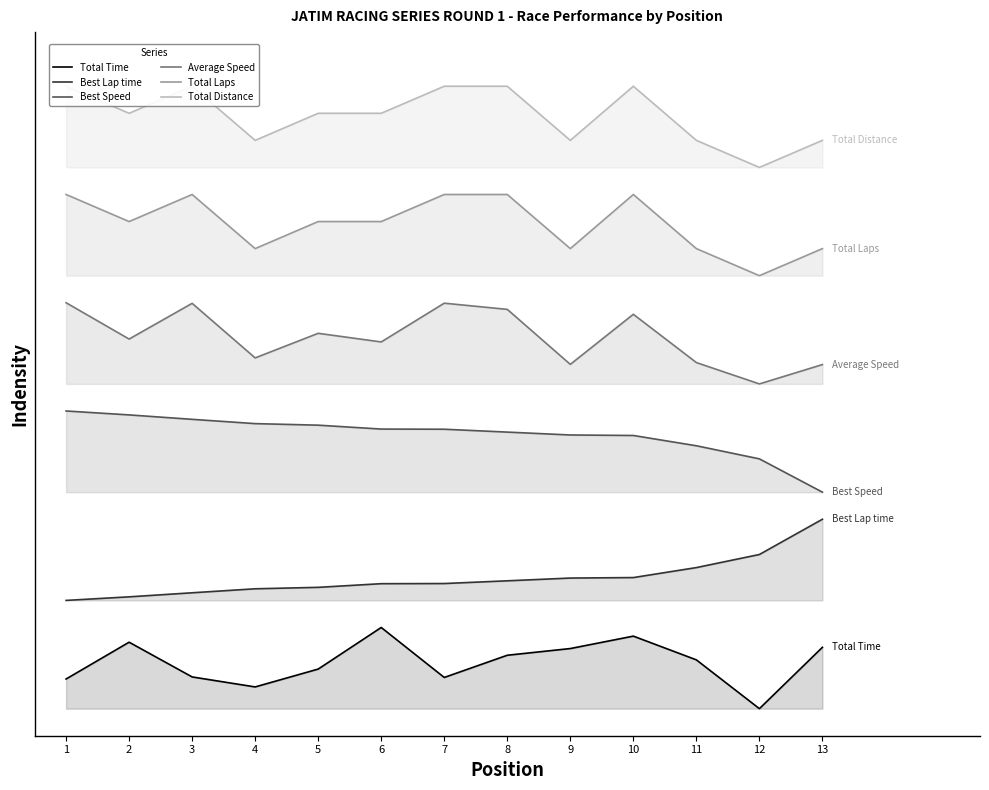

What is the lowest value of the Best Speed series?

160.0